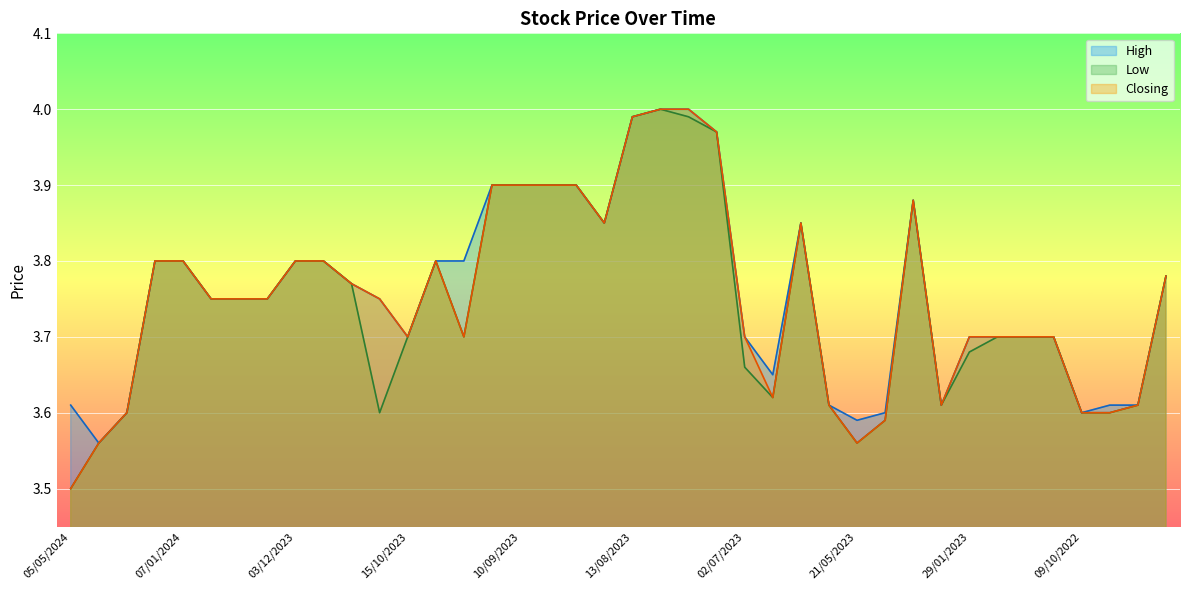

What is the total value across all series at 18/09/2022?

10.8